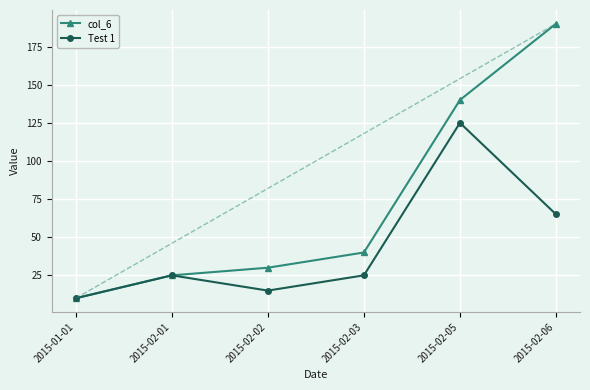

What is the highest value of the col_6 series?

190